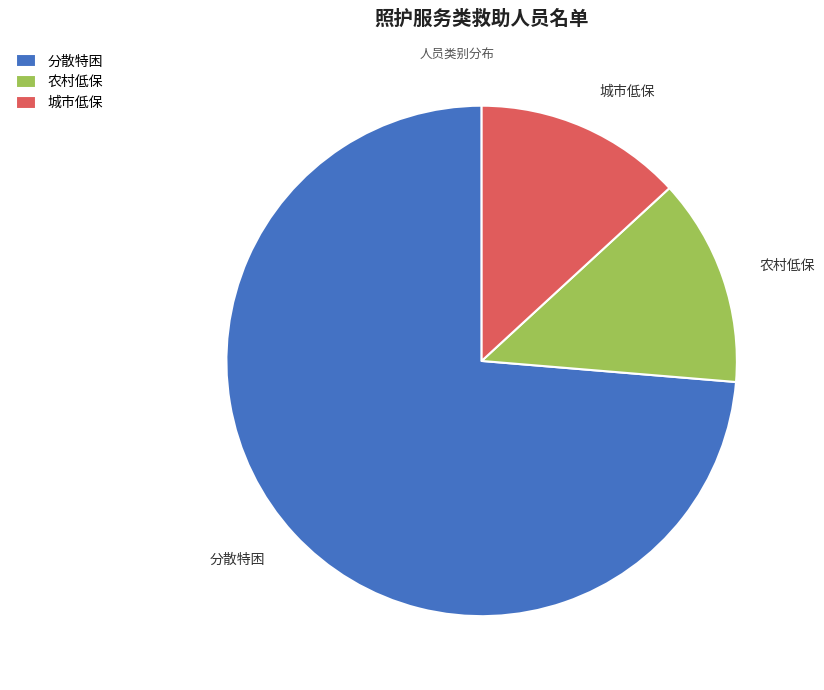

Is the sum of 农村低保 and 城市低保 greater than half?

No